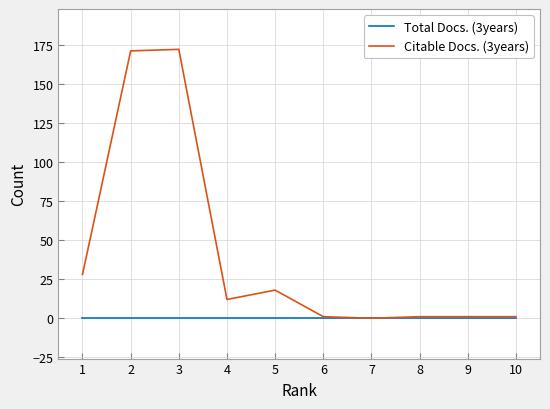

In Citable Docs. (3years), how many points are lower than both neighbors (excluding endpoints)?

2